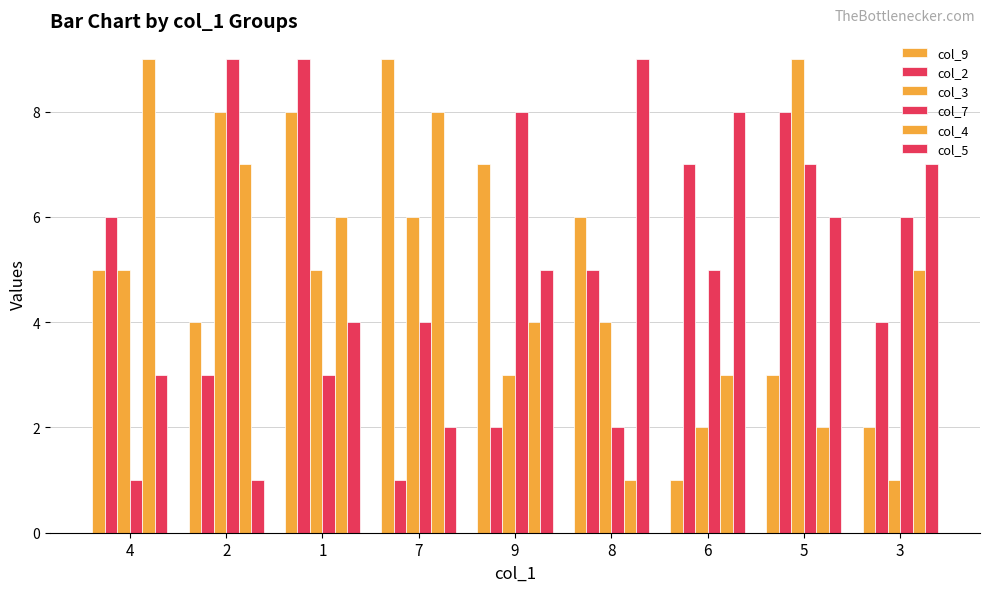

How many distinct data groups are displayed?

6